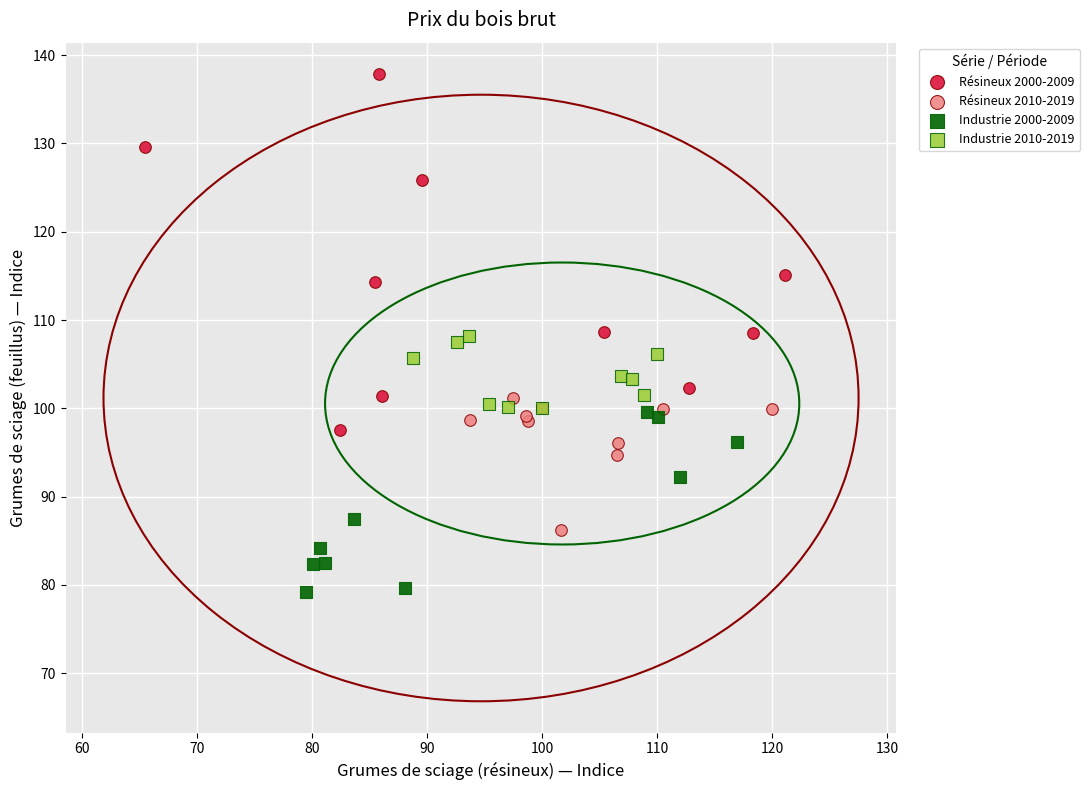

Which series contains the highest Y value?

Résineux 2000-2009